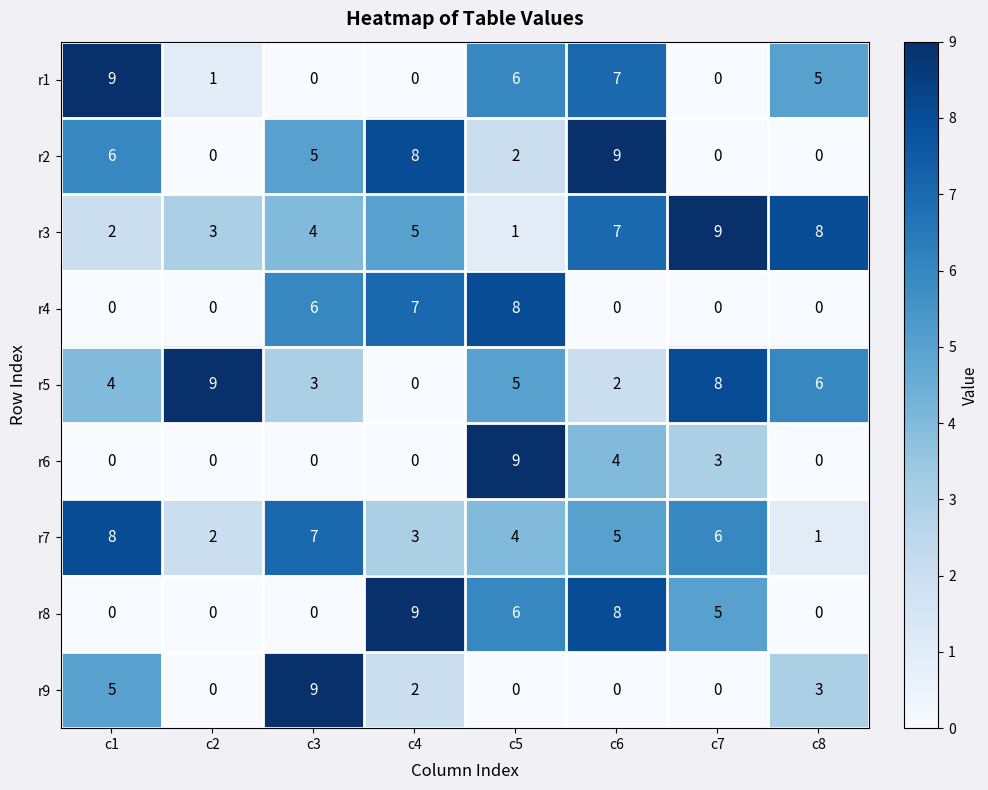

What is the difference between the highest and lowest values at c3?

9